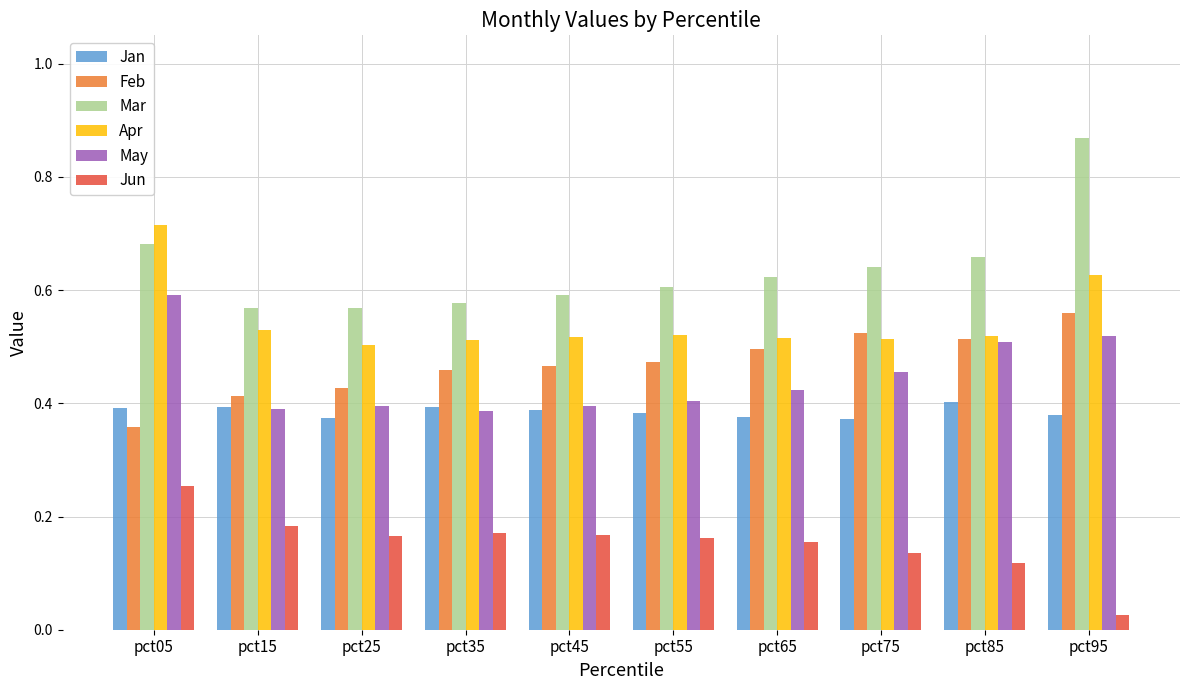

What is the sum of all Apr values?

5.5